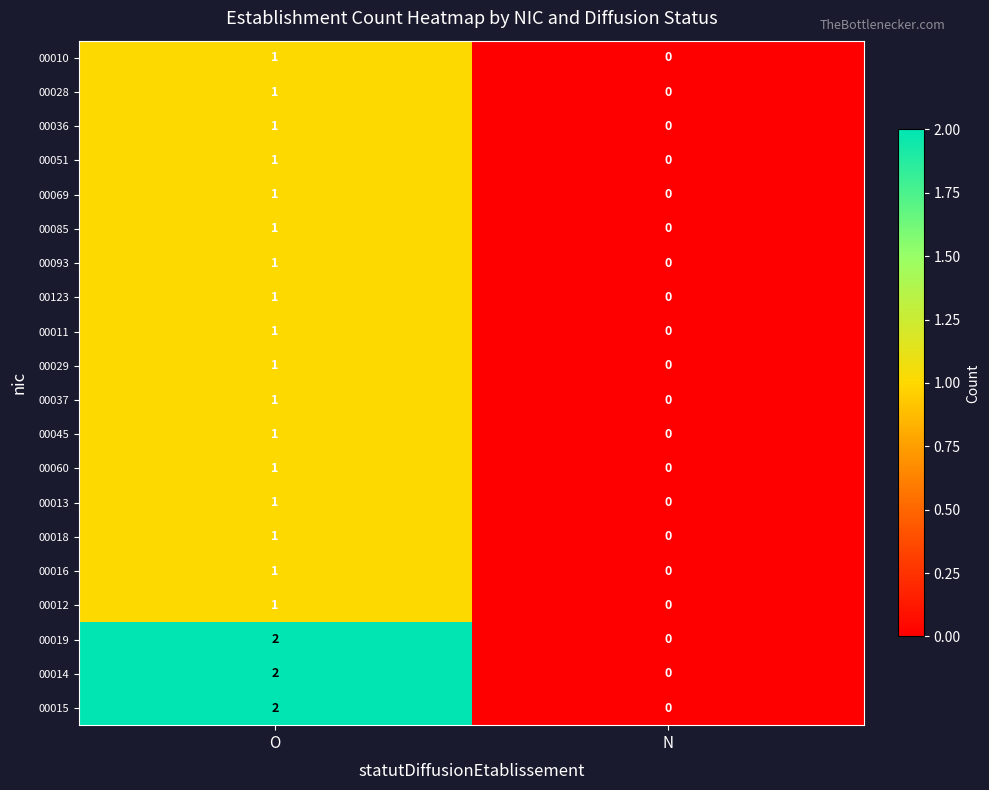

What is the total value across all series at O?

23